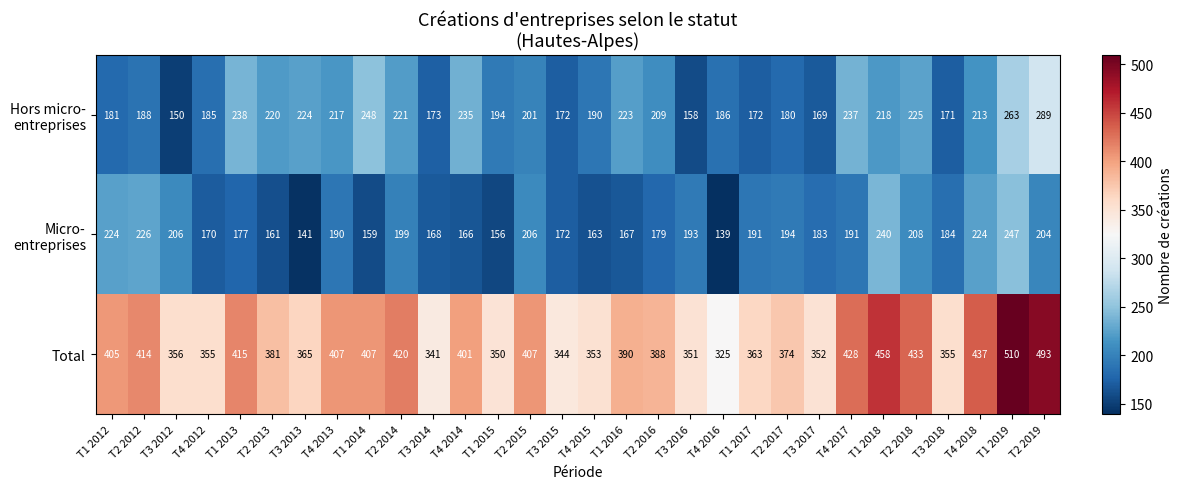

Which category has the highest value in the Total series?

T1 2019